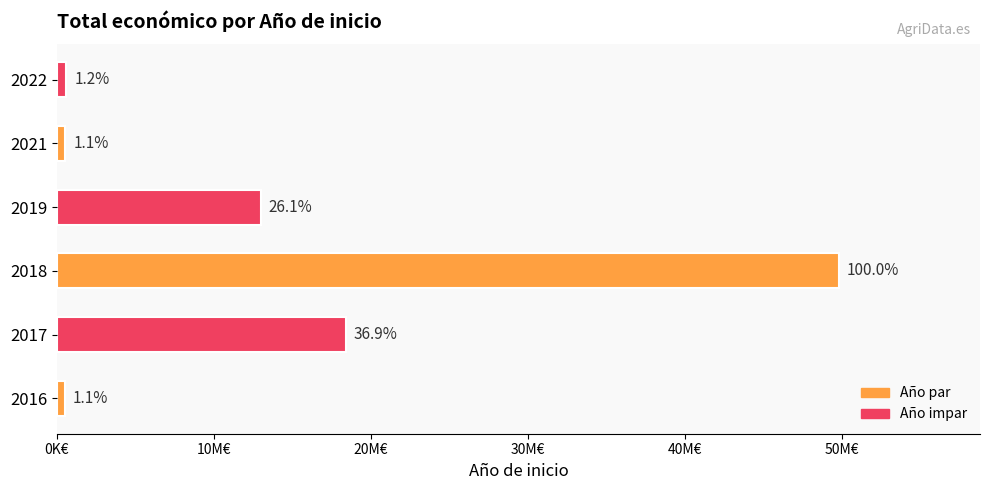

Does the chart contain any negative values?

No